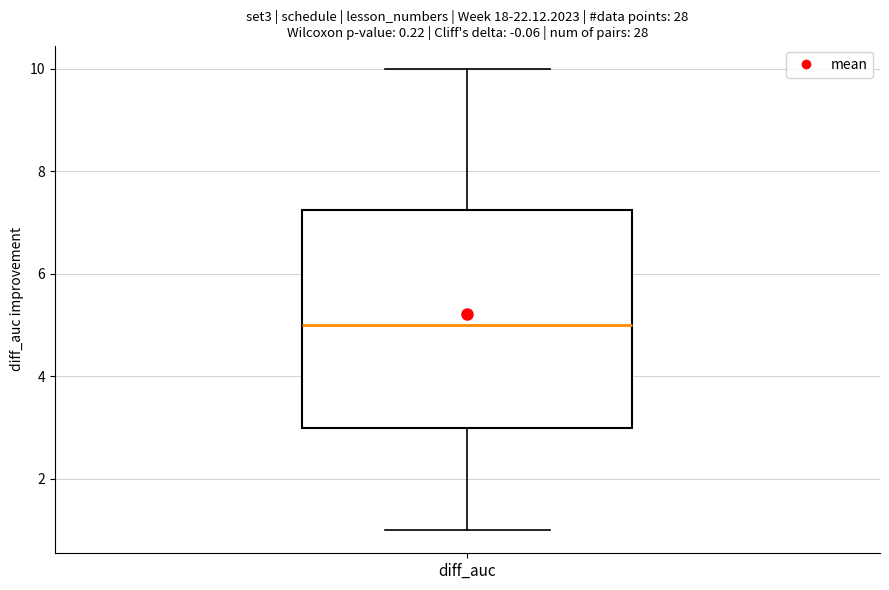

Read this box plot against the y-axis: the position of the median line, the range covered by the box, and the ends of both whiskers. The values are not printed on the chart, so give them approximately, as read against the axis.

median 5.0, box 3.0 to 7.2, whiskers 1.0 to 10.0